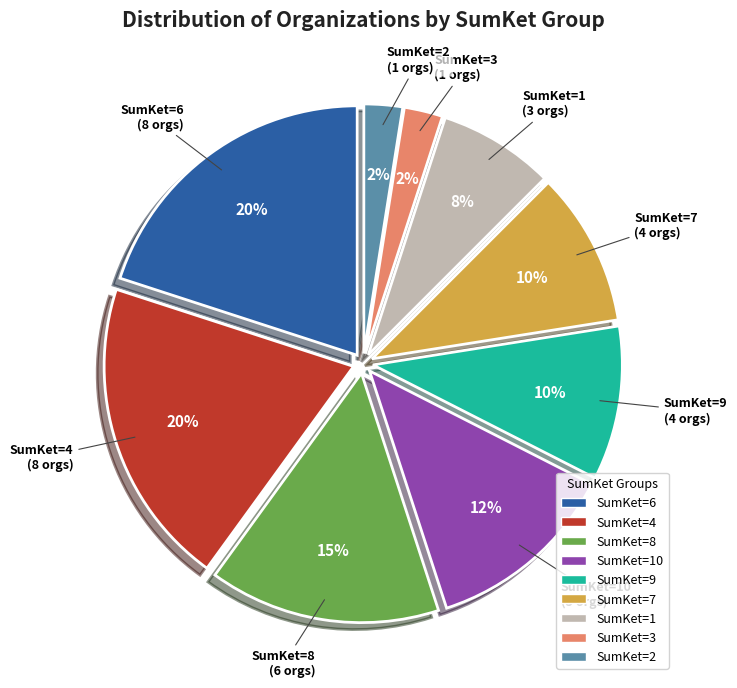

Is there a majority slice in this chart?

No